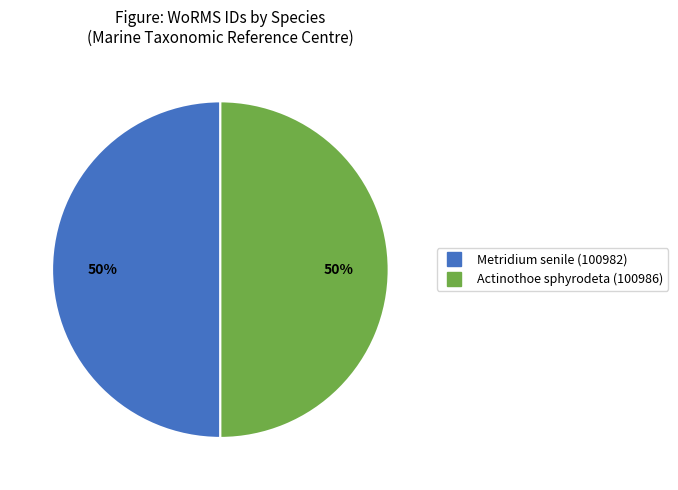

To the nearest percent, what is the average slice percentage?

50%